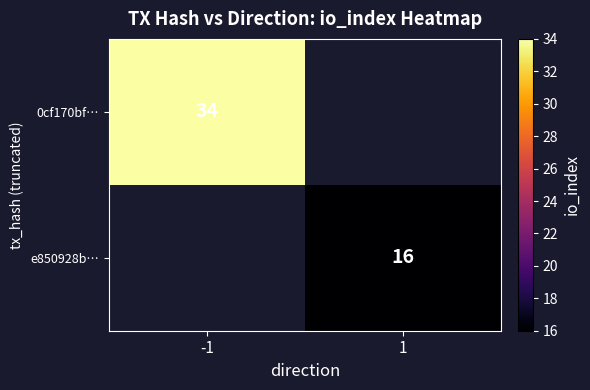

The value of e850928b… at 1 is 5. True or false?

False